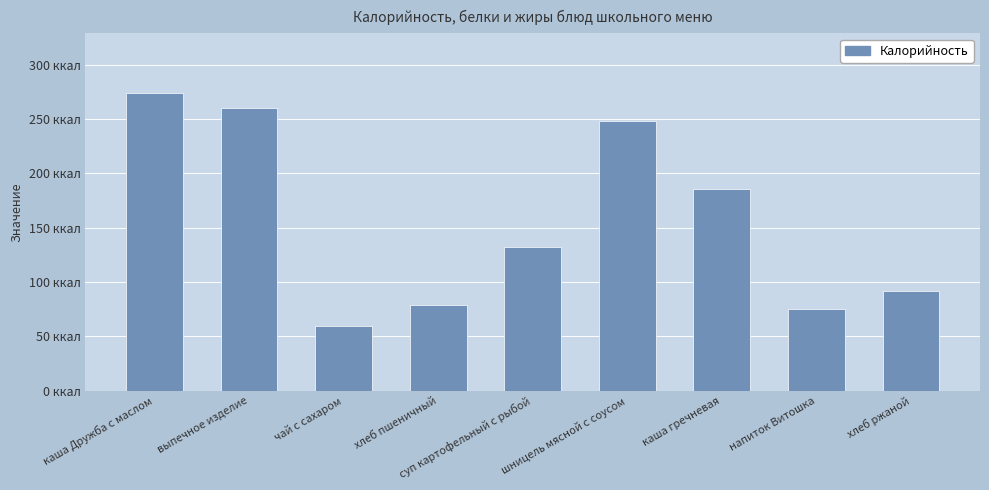

Reading left to right, what are all the values shown in this chart?

274.0	260.0	60.0	78.6	132.6	248.0	186.0	75.0	92.0